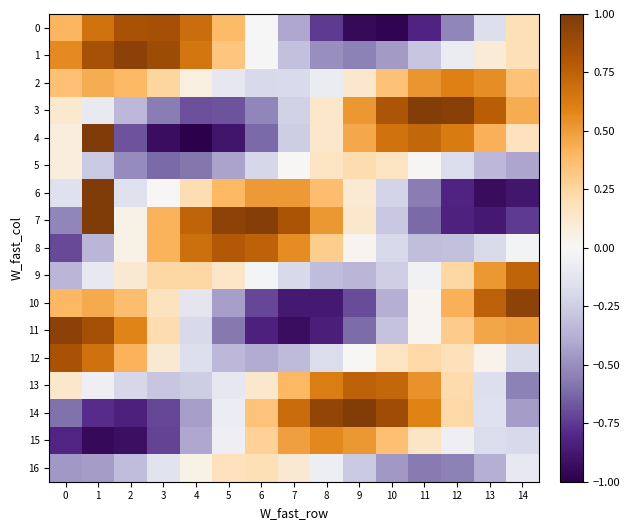

Reading right to left, transcribe all the data shown in this chart.

0: 14=0.2	13=-0.2	12=-0.5	11=-0.8	10=-1.0	9=-0.9	8=-0.7	7=-0.4	6=-0.0	5=0.4	4=0.7	3=0.8	2=0.8	1=0.7	0=0.4
1: 14=0.2	13=0.1	12=-0.1	11=-0.3	10=-0.5	9=-0.5	8=-0.5	7=-0.3	6=-0.0	5=0.3	4=0.7	3=0.9	2=0.9	1=0.8	0=0.6
2: 14=0.3	13=0.5	12=0.6	11=0.5	10=0.3	9=0.1	8=-0.1	7=-0.2	6=-0.2	5=-0.1	4=0.1	3=0.3	2=0.4	1=0.4	0=0.4
3: 14=0.4	13=0.8	12=1.0	11=1.0	10=0.8	9=0.5	8=0.1	7=-0.2	6=-0.5	5=-0.7	4=-0.7	3=-0.6	2=-0.3	1=-0.1	0=0.1
4: 14=0.2	13=0.4	12=0.6	11=0.7	10=0.7	9=0.5	8=0.1	7=-0.3	6=-0.6	5=-0.9	4=-1.0	3=-0.9	2=-0.7	1=1.0	0=0.1
5: 14=-0.4	13=-0.3	12=-0.2	11=0.0	10=0.2	9=0.2	8=0.2	7=0.0	6=-0.2	5=-0.4	4=-0.6	3=-0.6	2=-0.5	1=-0.3	0=0.1
6: 14=-0.9	13=-0.9	12=-0.8	11=-0.6	10=-0.2	9=0.1	8=0.4	7=0.5	6=0.5	5=0.4	4=0.2	3=0.0	2=-0.1	1=1.0	0=-0.1
7: 14=-0.7	13=-0.9	12=-0.8	11=-0.6	10=-0.3	9=0.1	8=0.5	7=0.8	6=1.0	5=0.9	4=0.7	3=0.4	2=0.0	1=1.0	0=-0.5
8: 14=-0.0	13=-0.2	12=-0.3	11=-0.3	10=-0.2	9=0.0	8=0.3	7=0.6	6=0.7	5=0.8	4=0.7	3=0.4	2=0.1	1=-0.4	0=-0.7
9: 14=0.7	13=0.5	12=0.2	11=-0.0	10=-0.2	9=-0.3	8=-0.3	7=-0.2	6=-0.0	5=0.1	4=0.2	3=0.2	2=0.1	1=-0.1	0=-0.3
10: 14=0.9	13=0.8	12=0.4	11=0.0	10=-0.4	9=-0.7	8=-0.9	7=-0.9	6=-0.7	5=-0.4	4=-0.1	3=0.2	2=0.4	1=0.4	0=0.4
11: 14=0.5	13=0.5	12=0.3	11=0.0	10=-0.3	9=-0.6	8=-0.8	7=-0.9	6=-0.8	5=-0.6	4=-0.2	3=0.2	2=0.6	1=0.9	0=1.0
12: 14=-0.2	13=0.0	12=0.2	11=0.2	10=0.2	9=0.0	8=-0.2	7=-0.3	6=-0.4	5=-0.3	4=-0.2	3=0.1	2=0.4	1=0.7	0=0.8
13: 14=-0.5	13=-0.2	12=0.2	11=0.5	10=0.7	9=0.7	8=0.6	7=0.4	6=0.1	5=-0.1	4=-0.3	3=-0.3	2=-0.2	1=-0.0	0=0.1
14: 14=-0.5	13=-0.1	12=0.2	11=0.6	10=0.9	9=1.0	8=0.9	7=0.7	6=0.3	5=-0.1	4=-0.4	3=-0.7	2=-0.8	1=-0.8	0=-0.6
15: 14=-0.2	13=-0.2	12=-0.0	11=0.1	10=0.4	9=0.5	8=0.6	7=0.5	6=0.3	5=-0.1	4=-0.4	3=-0.7	2=-0.9	1=-1.0	0=-0.8
16: 14=-0.1	13=-0.4	12=-0.5	11=-0.6	10=-0.5	9=-0.3	8=-0.1	7=0.1	6=0.2	5=0.2	4=0.0	3=-0.1	2=-0.3	1=-0.4	0=-0.5